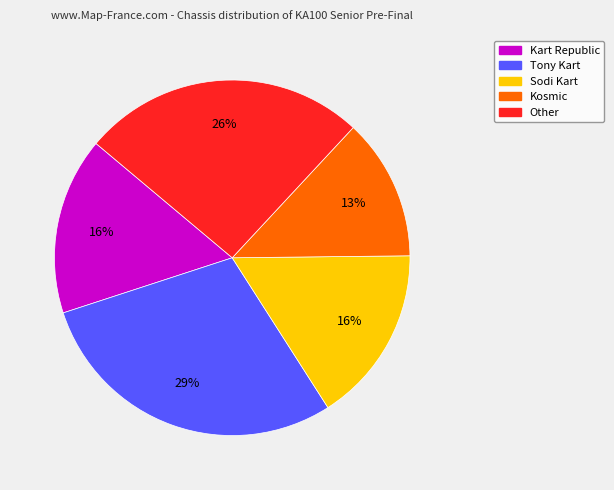

What is the largest slice in the pie chart?

Tony Kart